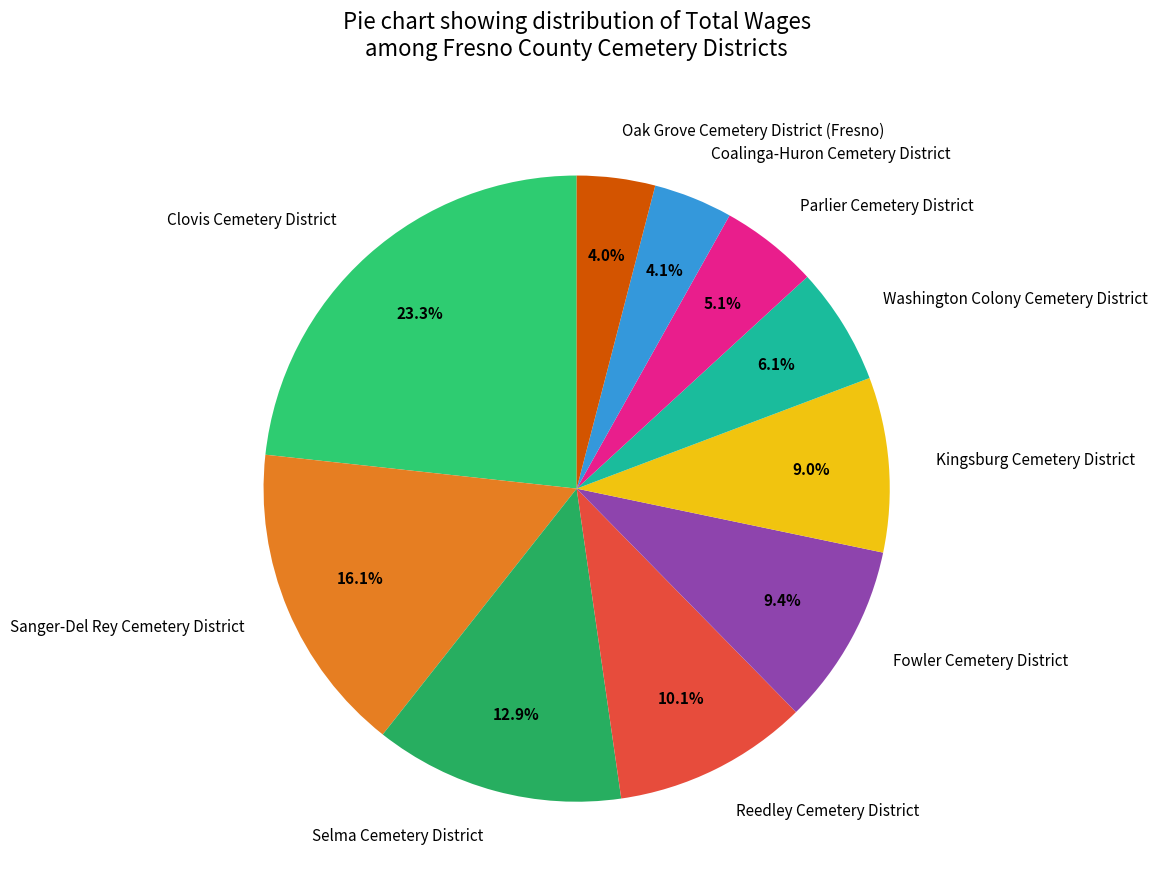

To the nearest percent, what is the combined percentage of Fowler Cemetery District and Coalinga-Huron Cemetery District?

13%